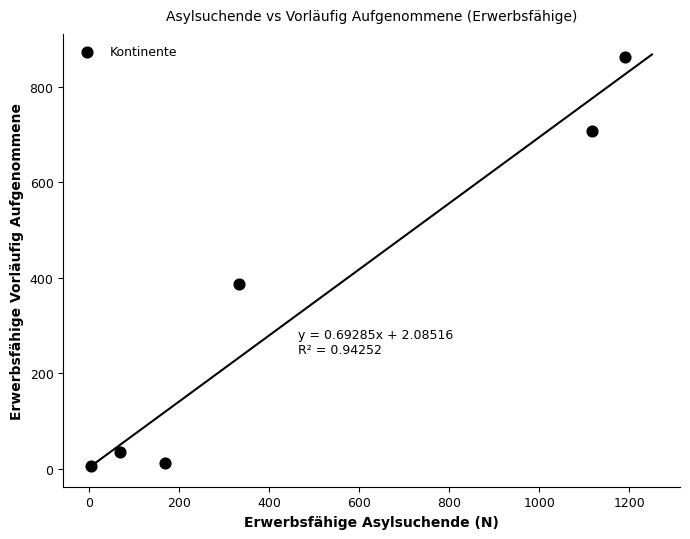

What Y value in the scatter plot is closest to 434?

387